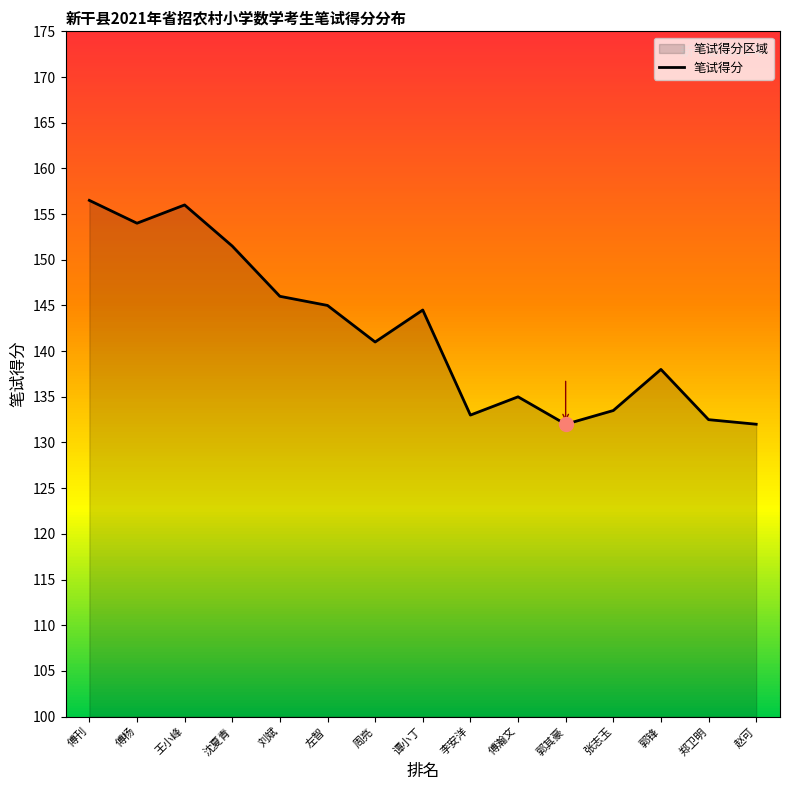

The chart shows a value of 144.5 at 谭小丁. True or false?

True